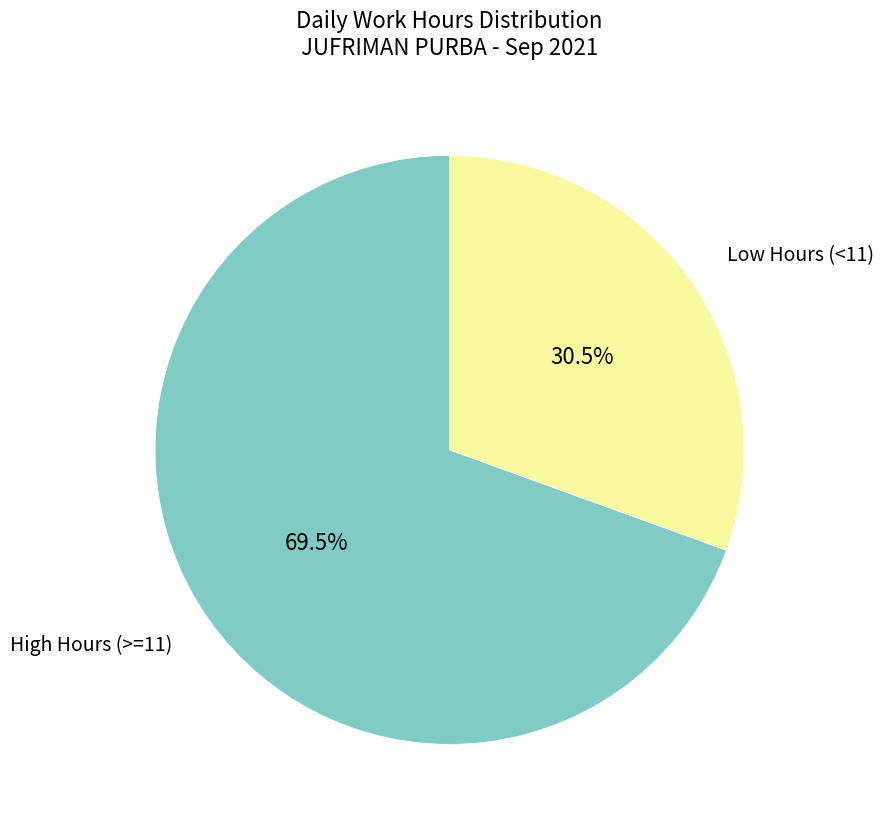

How much of the chart is everything except High Hours (>=11)?

30.5%